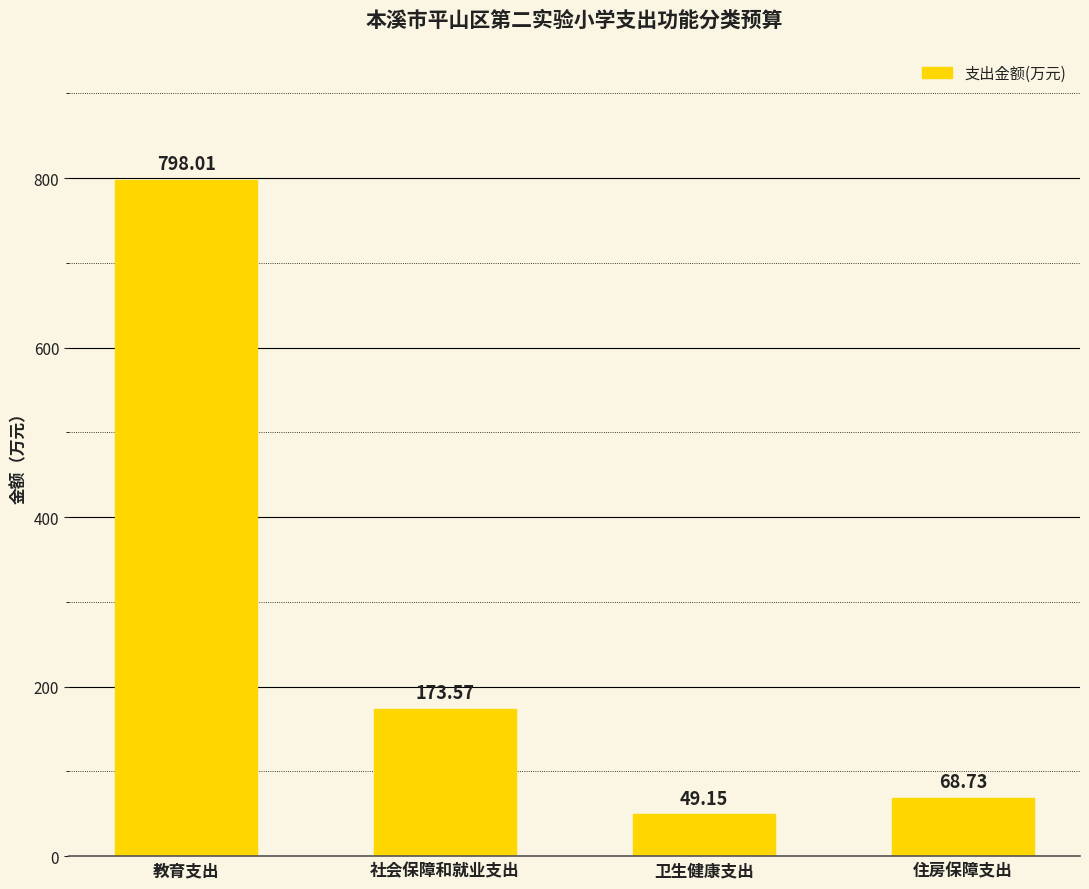

Between 住房保障支出 and 社会保障和就业支出, which is larger?

社会保障和就业支出